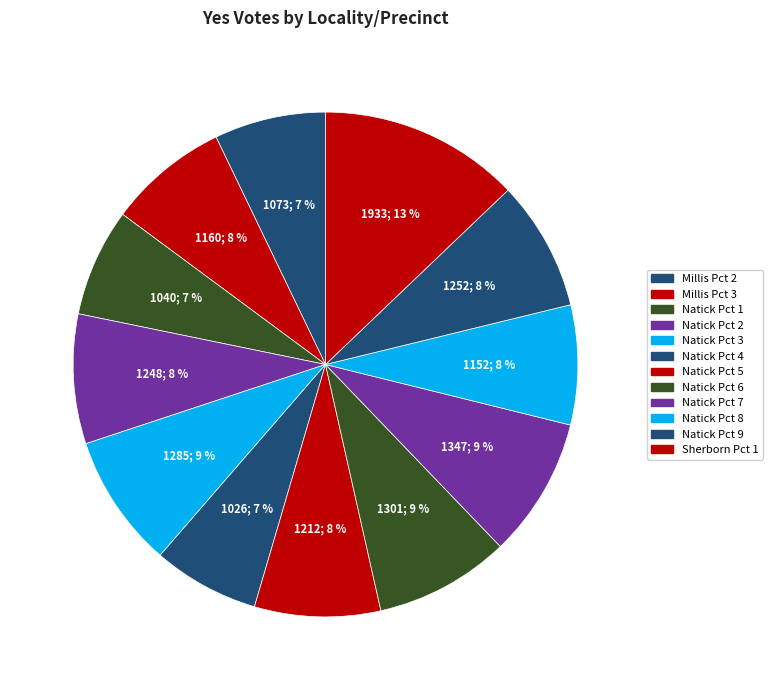

To the nearest percent, what percentage of the pie is Natick Pct 3?

9%